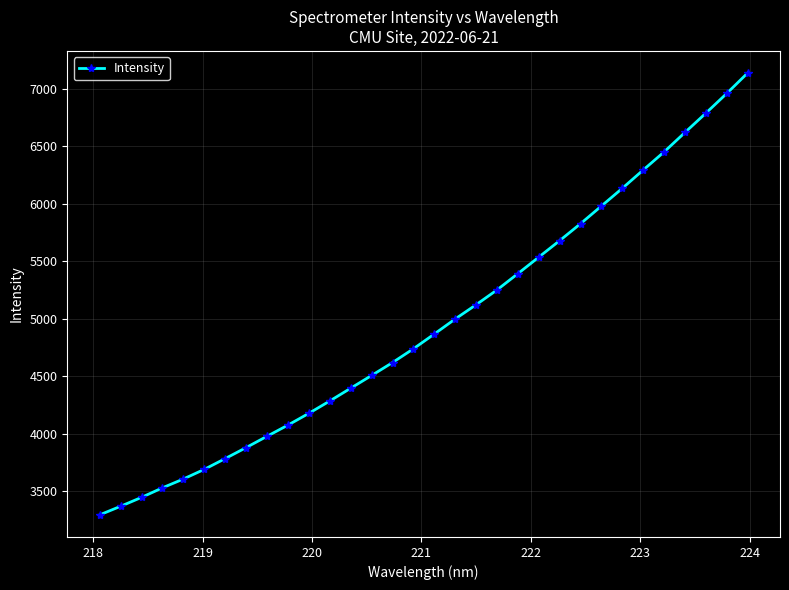

True or false: there are more than 2 points higher than both neighbors.

False